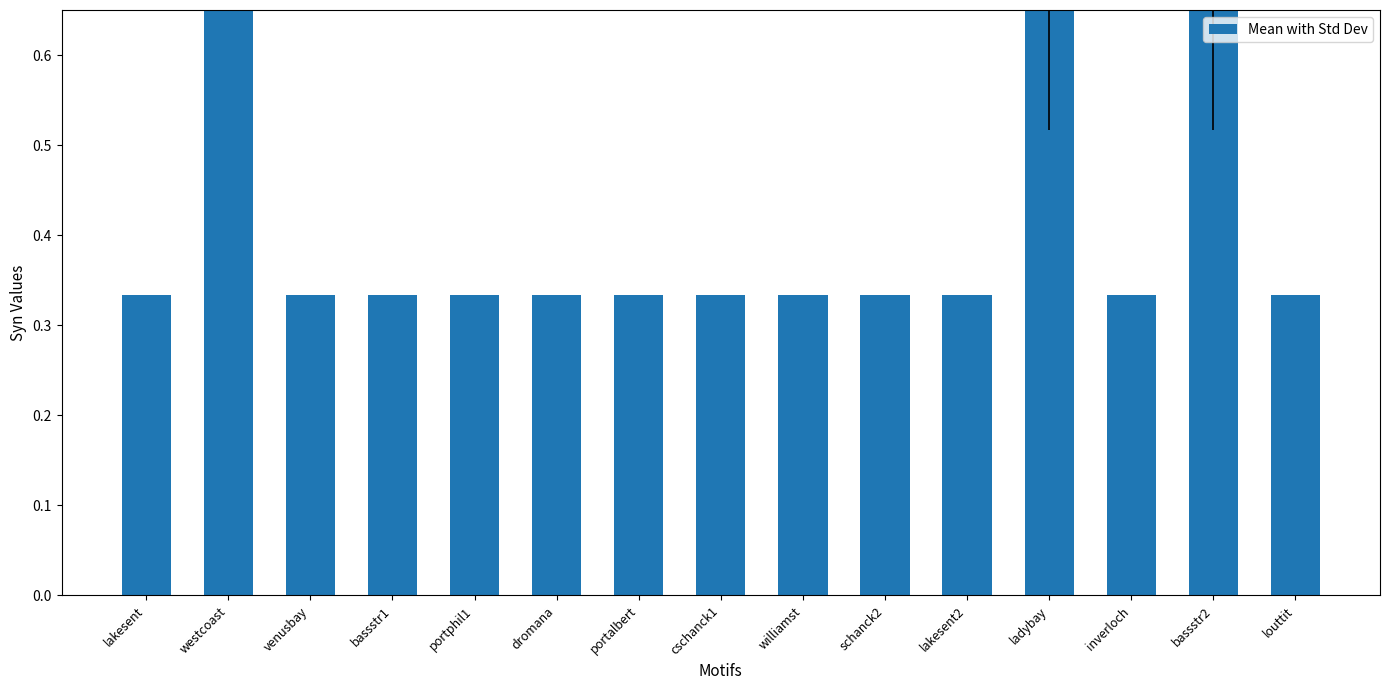

Is it true that the value at westcoast is 1.0?

True